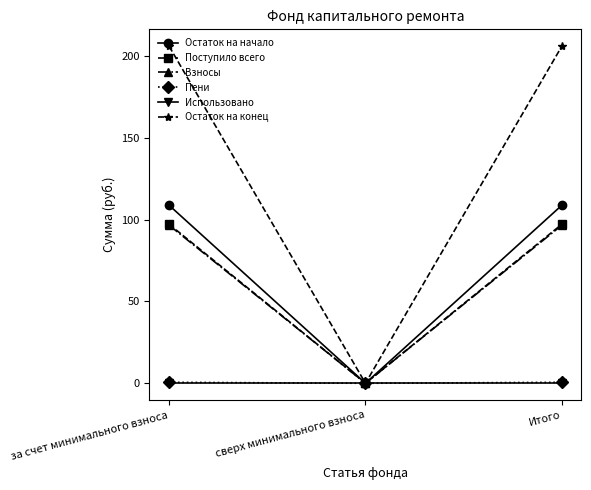

True or false: Поступило всего has a value of 58.8 at за счет минимального взноса.

False